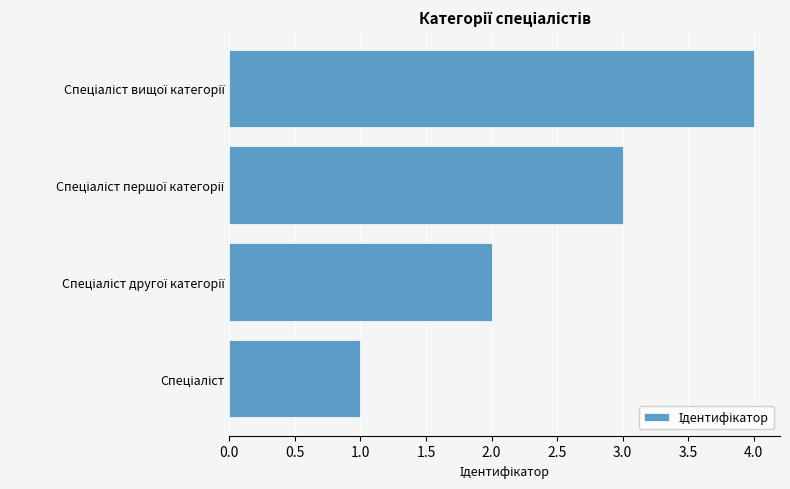

What is the maximum value shown in the chart?

4